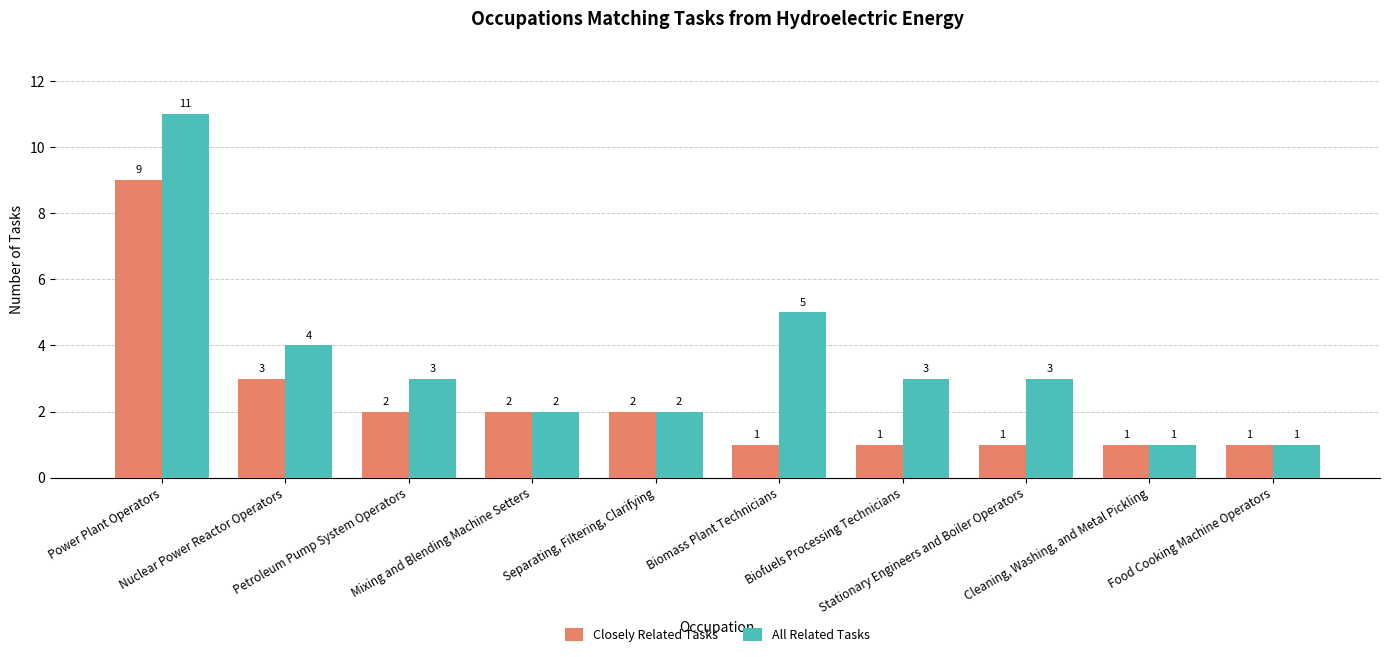

The value of All Related Tasks at Stationary Engineers and Boiler Operators is 3. True or false?

True